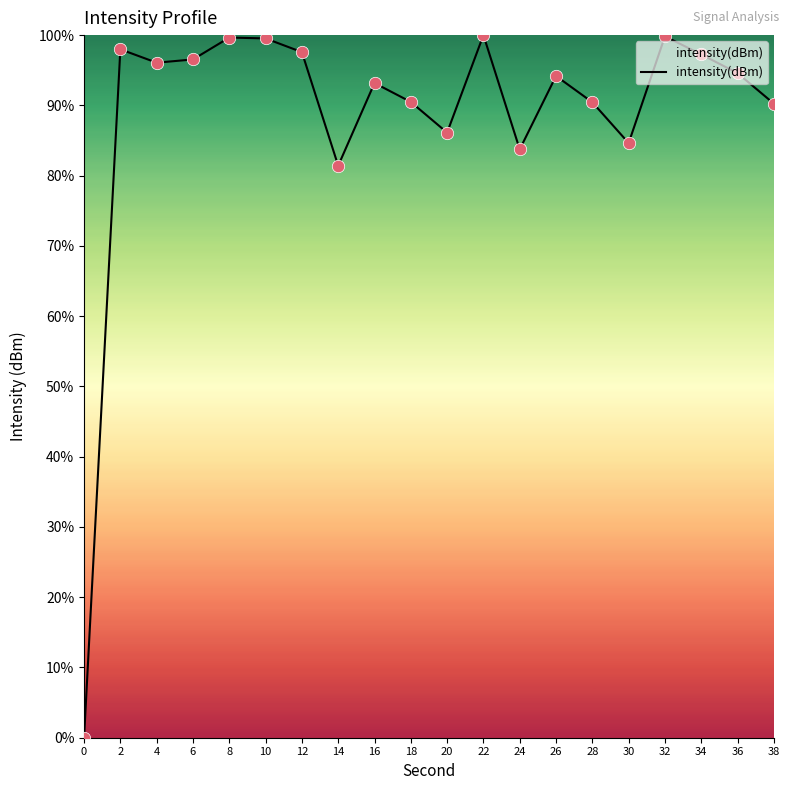

Which has a higher value, 2 or 32?

32